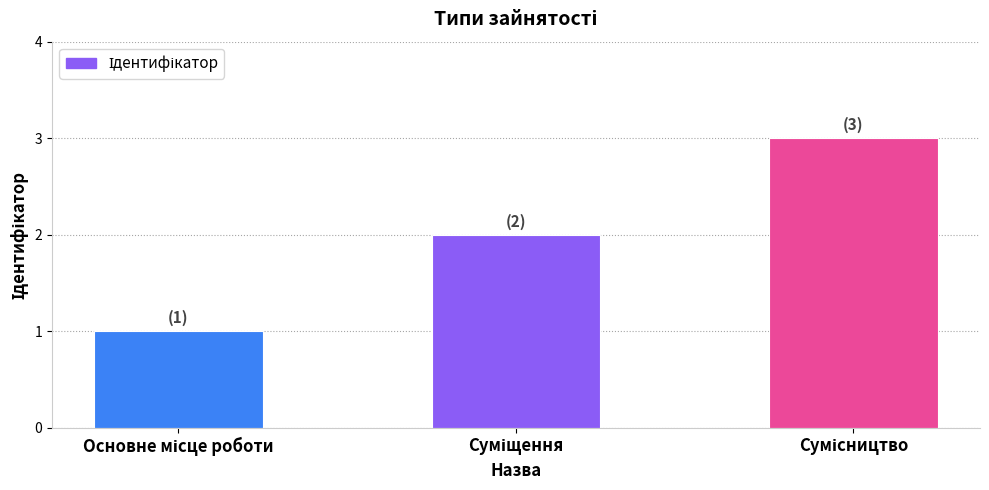

Reading left to right, list all the values displayed in this chart.

1	2	3